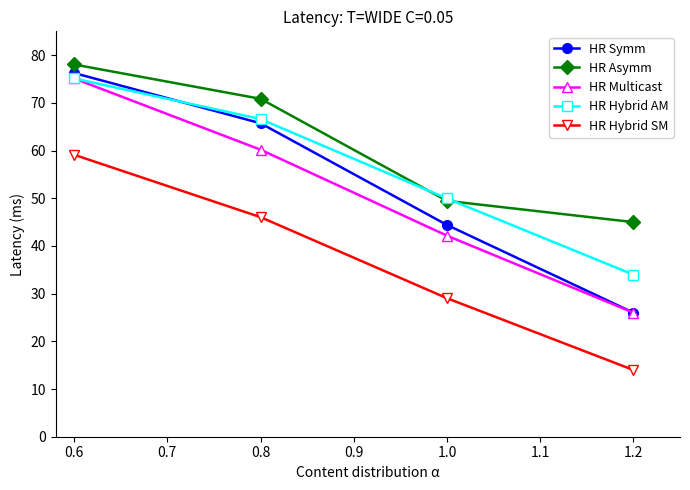

The value of HR Asymm at 1.0 is 16.3. True or false?

False